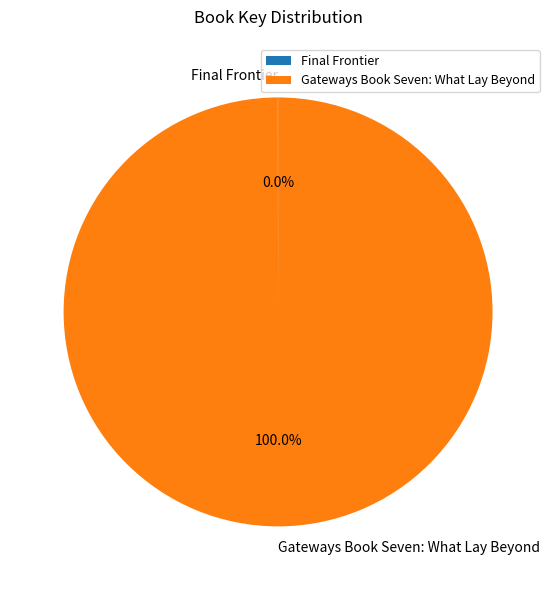

To the nearest percent, what portion does Gateways Book Seven: What Lay Beyond represent?

100%